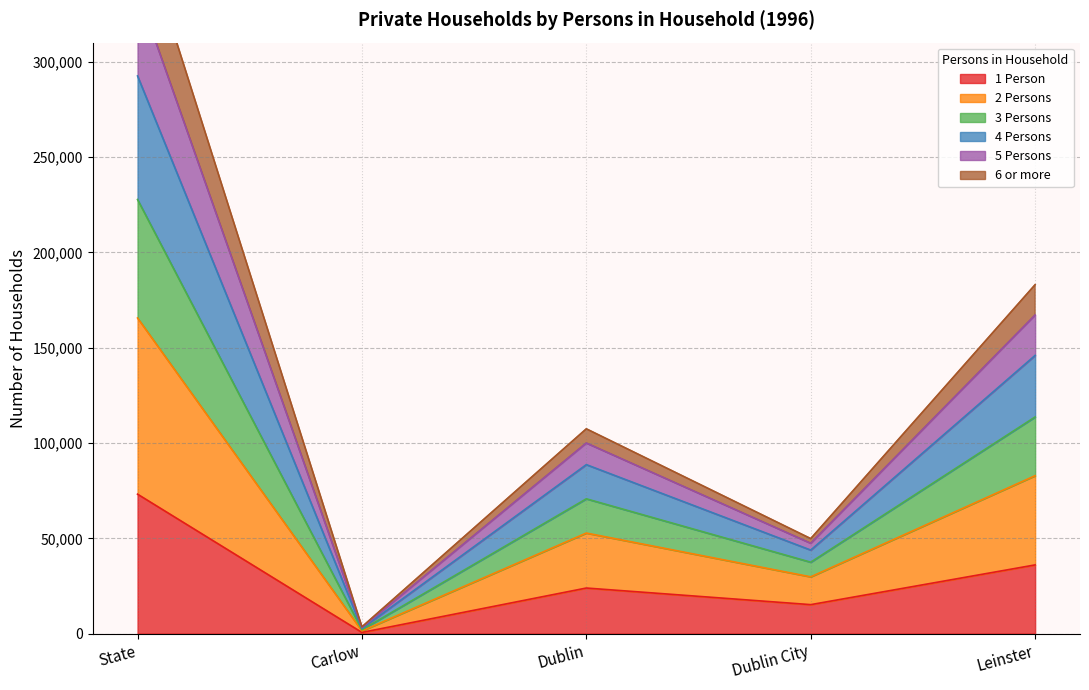

Is it true that 1 Person equals 13835 at Leinster?

False